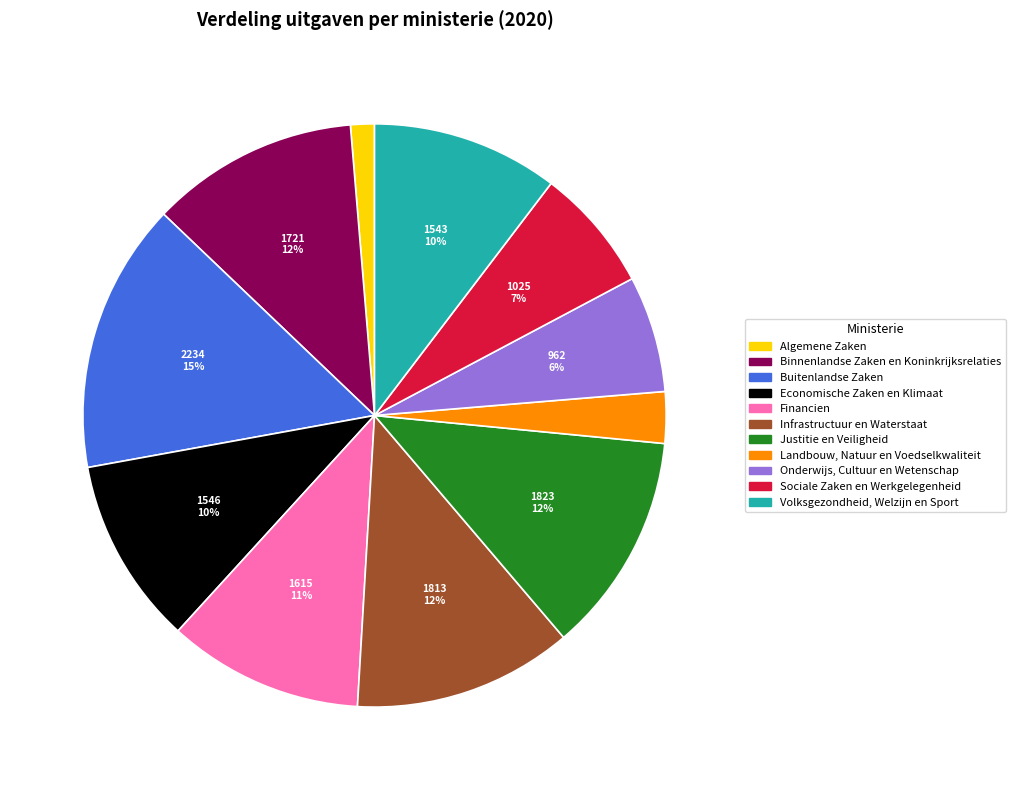

Does Buitenlandse Zaken represent more than half of the total?

No